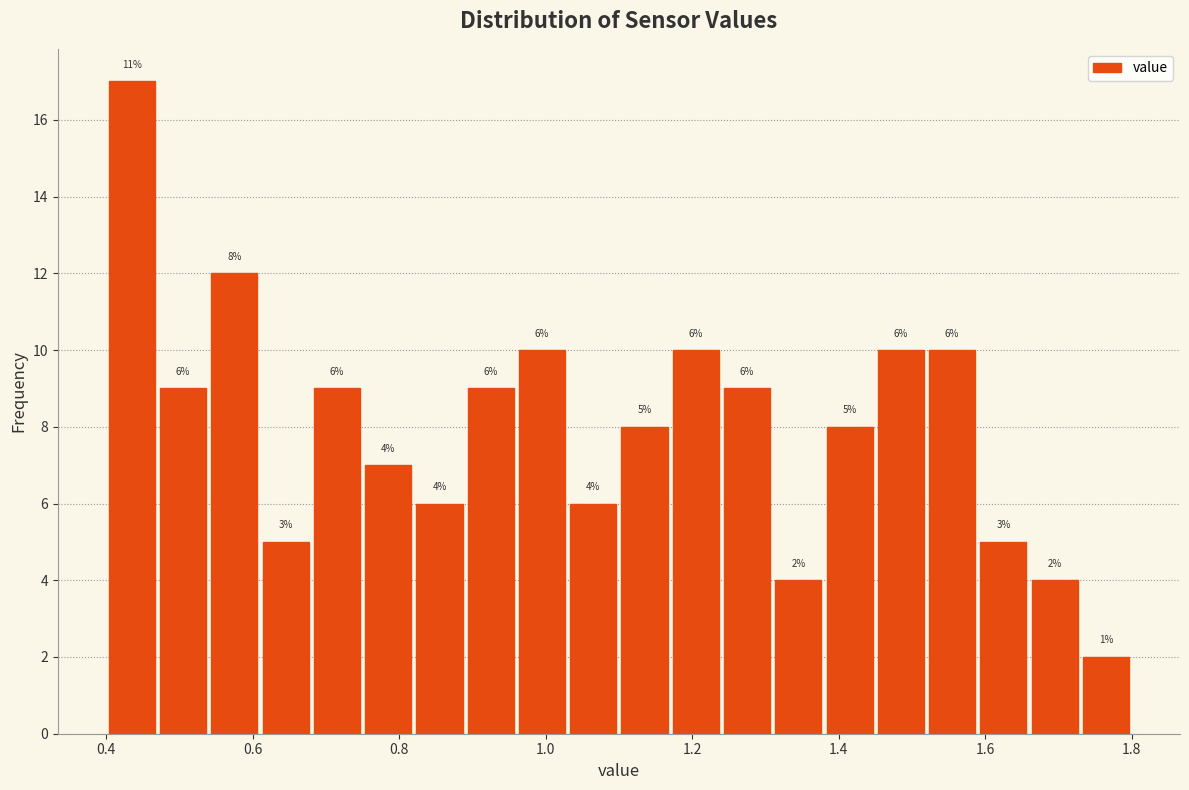

Around what value on the x-axis is the tallest bar? Give the approximate position of its centre, as read against the axis.

0.44